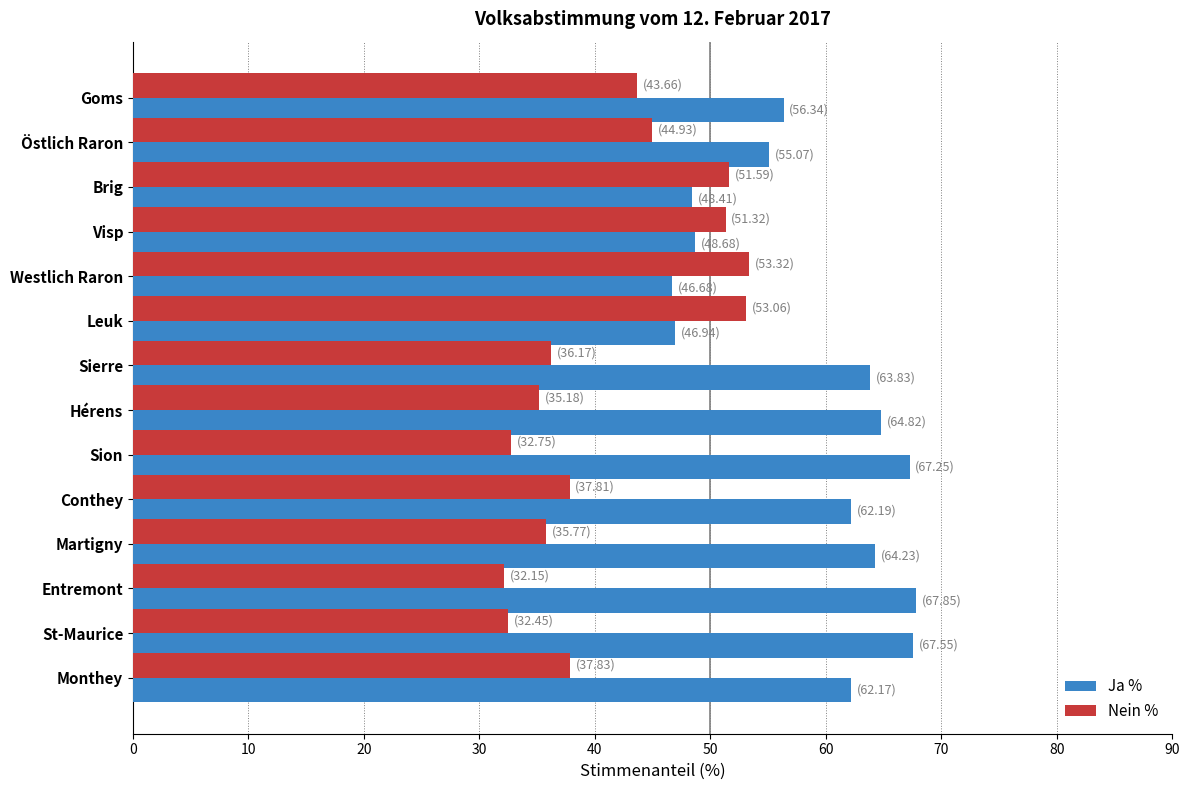

What is the minimum value for Ja %?

46.7